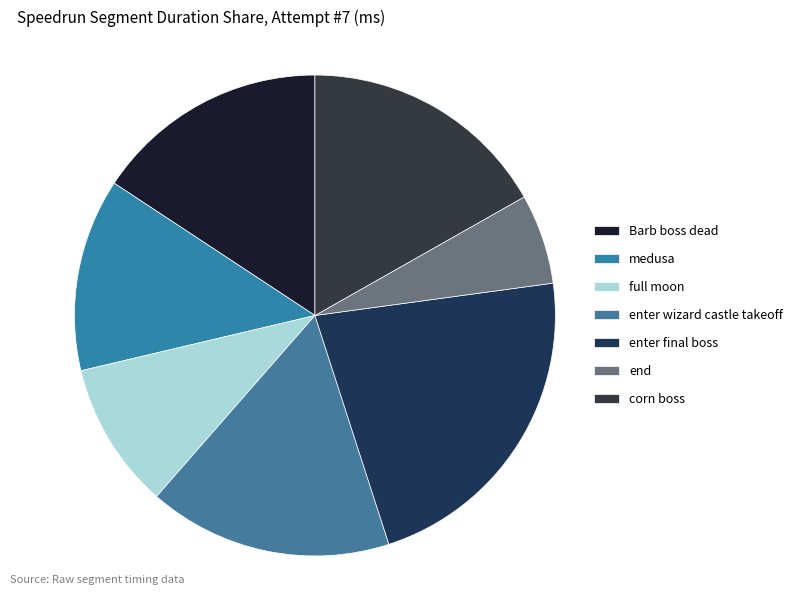

How many slices are in this pie chart?

7